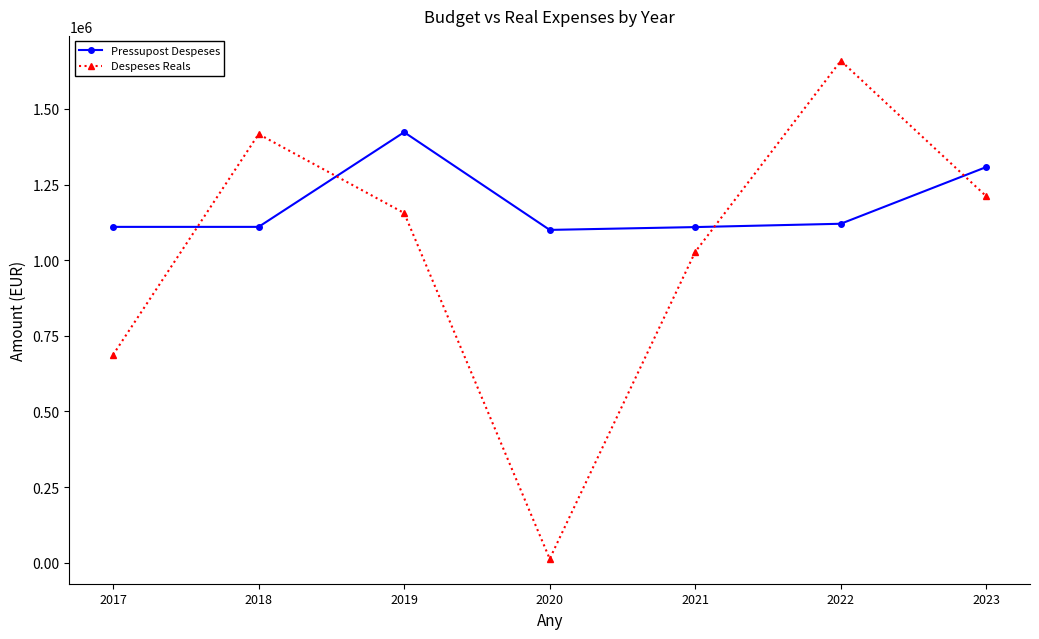

At how many categories does at least one series exceed 554069?

7